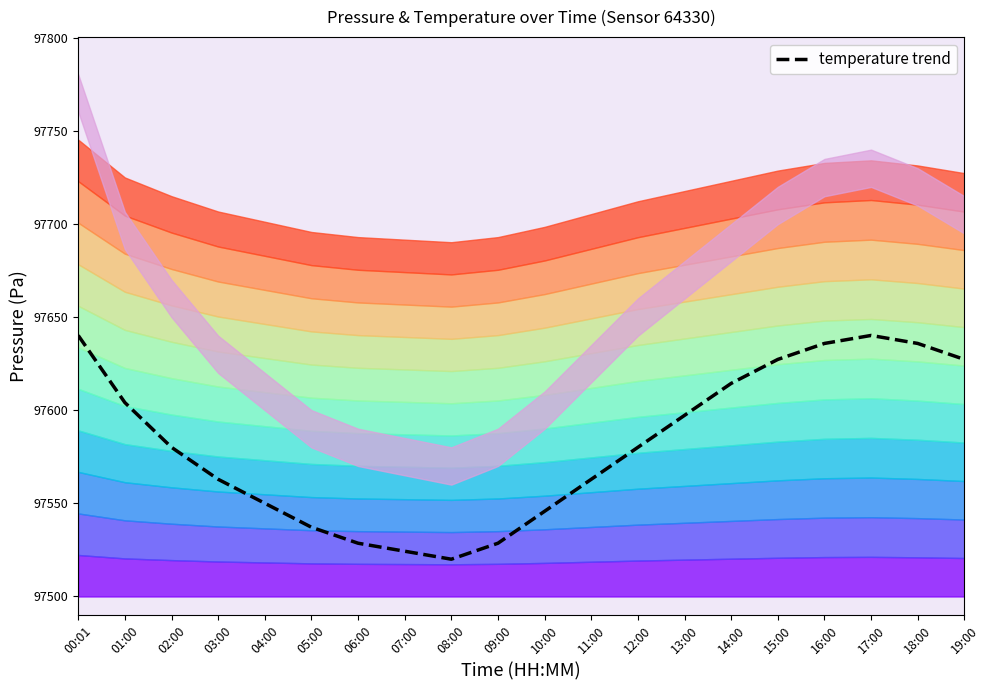

What is the sum of the values at 10:00 and 16:00?

195181.8